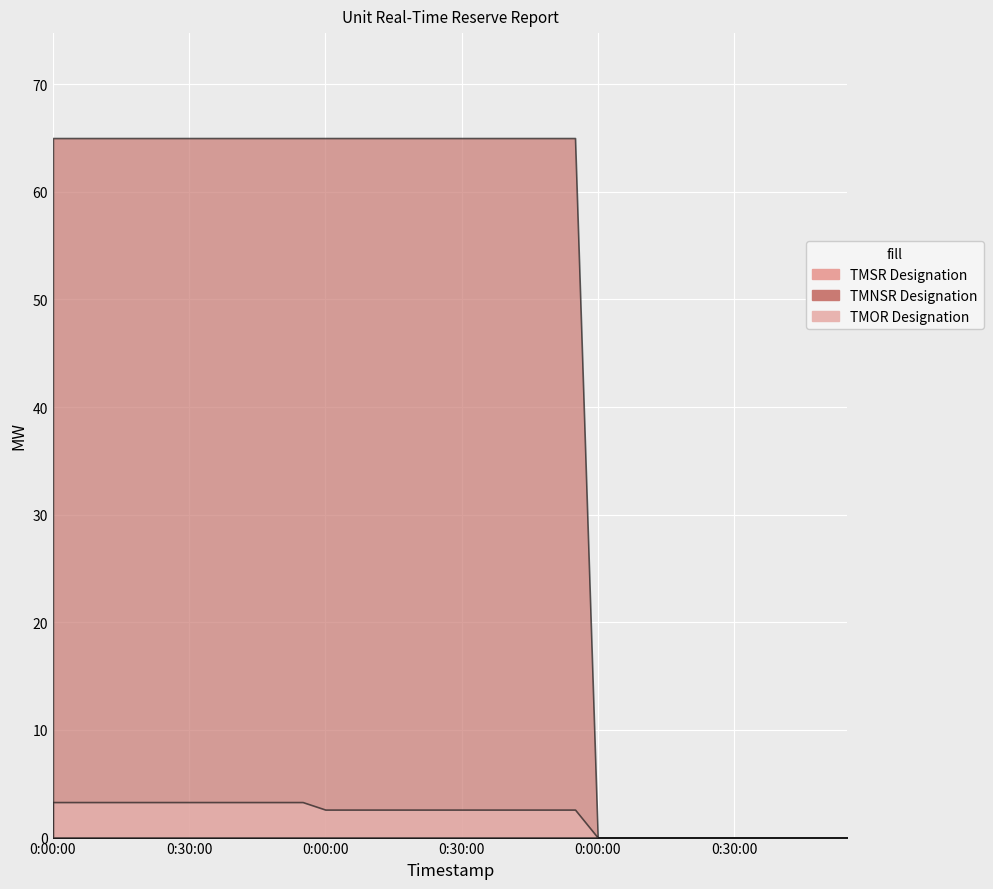

Reading left to right, transcribe all the data shown in this chart.

TMSR Designation: 0.0	0.0	0.0	0.0	0.0	0.0	0.0	0.0	0.0	0.0	0.0	0.0	0.0	0.0	0.0	0.0	0.0	0.0	0.0	0.0	0.0	0.0	0.0	0.0	0.0	0.0	0.0	0.0	0.0	0.0	0.0	0.0	0.0	0.0	0.0	0.0
TMNSR Designation: 65.0	65.0	65.0	65.0	65.0	65.0	65.0	65.0	65.0	65.0	65.0	65.0	65.0	65.0	65.0	65.0	65.0	65.0	65.0	65.0	65.0	65.0	65.0	65.0	0.0	0.0	0.0	0.0	0.0	0.0	0.0	0.0	0.0	0.0	0.0	0.0
TMOR Designation: 3.3	3.3	3.3	3.3	3.3	3.3	3.3	3.3	3.3	3.3	3.3	3.3	2.6	2.6	2.6	2.6	2.6	2.6	2.6	2.6	2.6	2.6	2.6	2.6	0.0	0.0	0.0	0.0	0.0	0.0	0.0	0.0	0.0	0.0	0.0	0.0